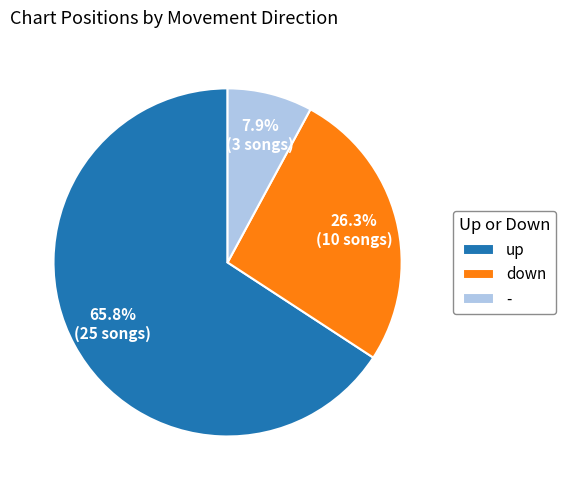

To the nearest percent, what is the difference between the largest and smallest slice percentages?

58%